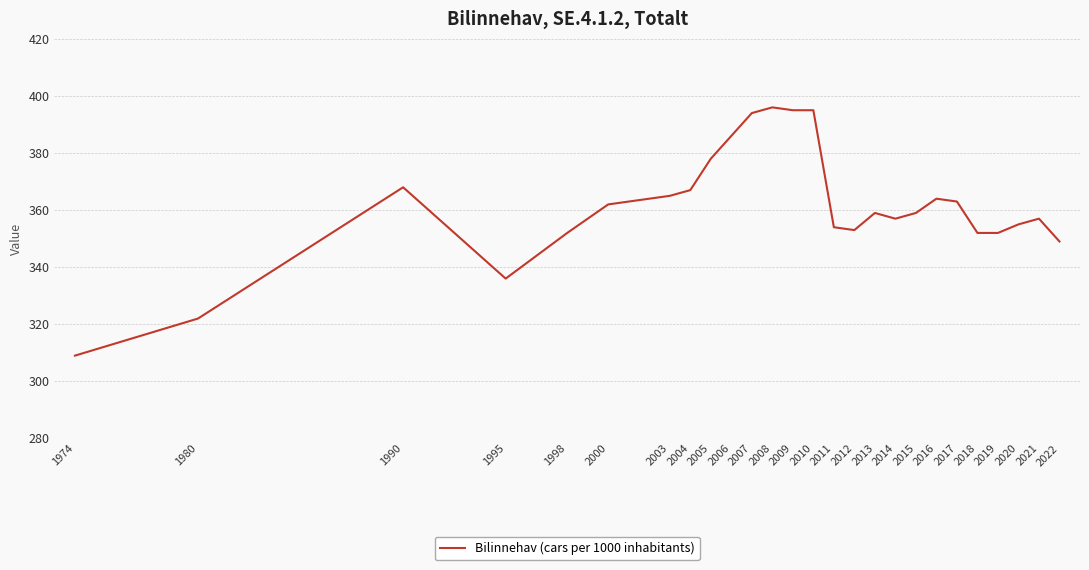

Reading right to left, what are all the values shown in this chart?

349	357	355	352	352	363	364	359	357	359	353	354	395	395	396	394	386	378	367	365	362	352	336	368	322	309